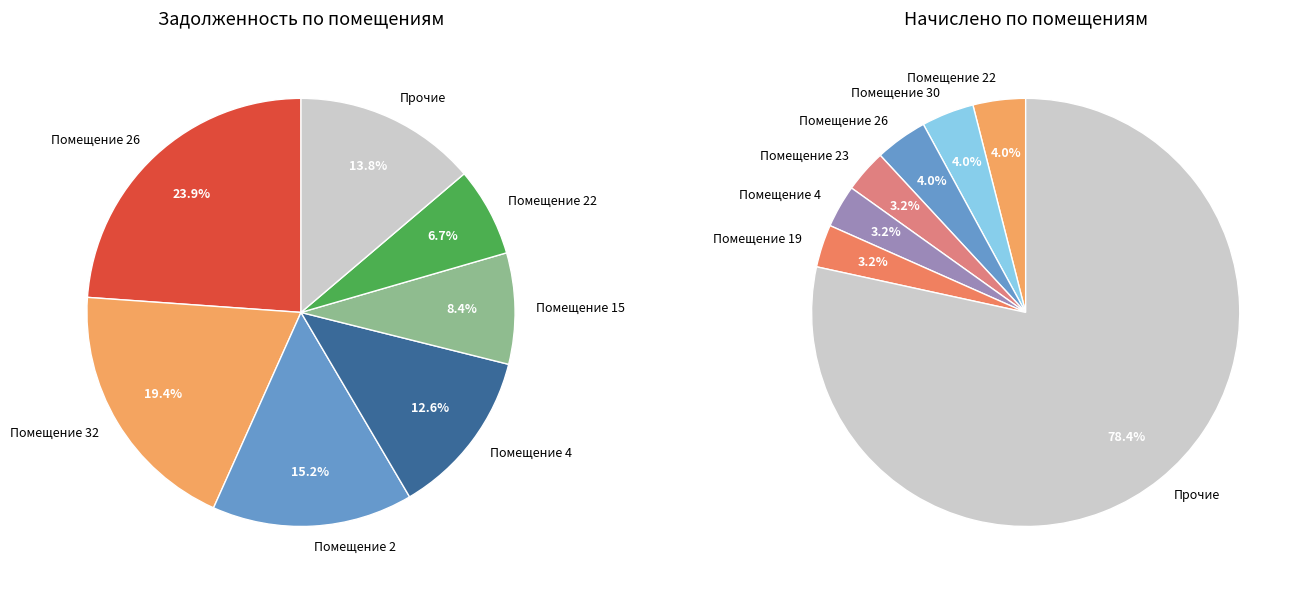

To the nearest percent, what is the difference between the 3 and 23 slice percentages?

1%